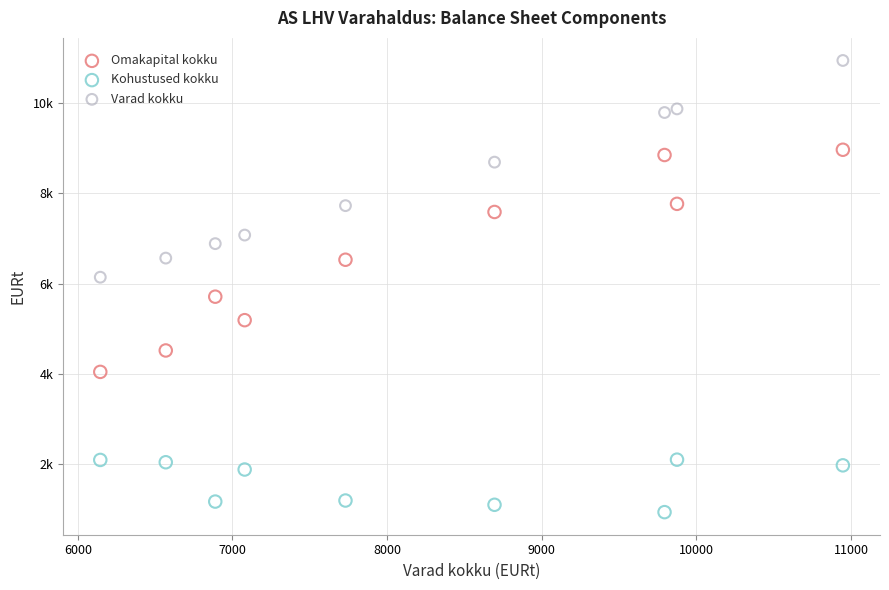

Which series reaches the minimum Y coordinate?

Kohustused kokku